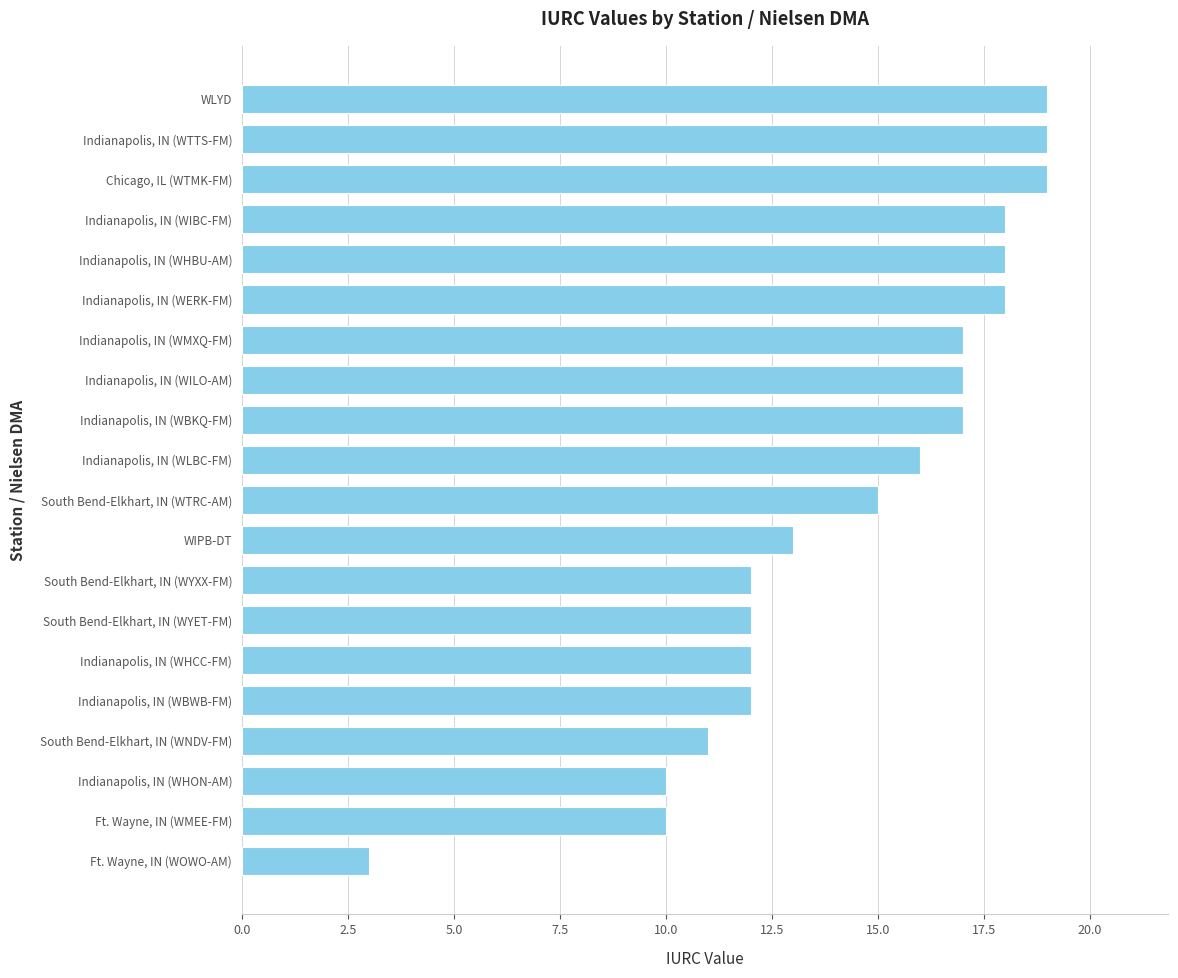

True or false: the data shows 16 at Indianapolis, IN (WHON-AM).

False